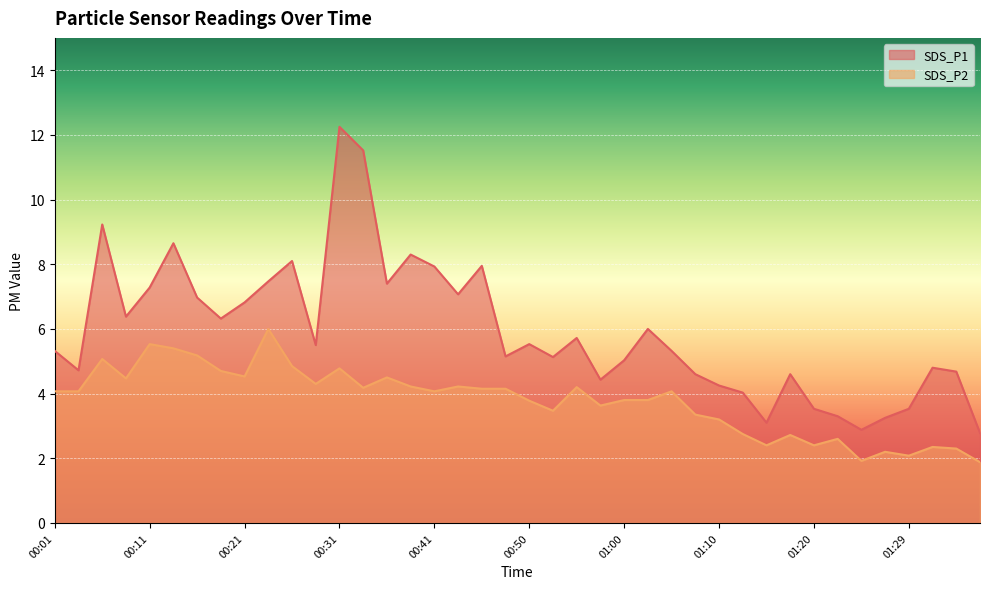

What is the difference between the highest and lowest values at 01:37?

0.9